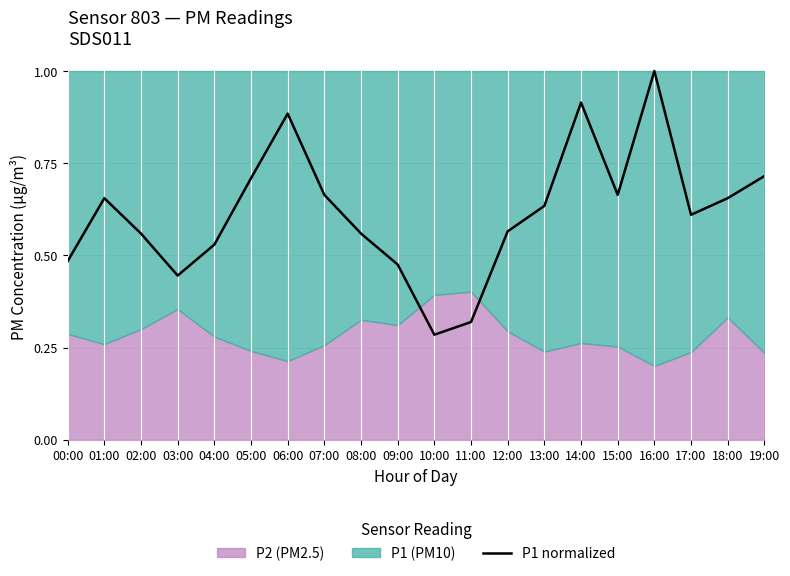

Between 12:00 and 02:00, which is larger?

12:00